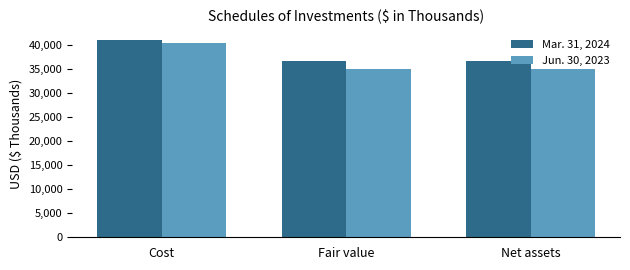

What is the maximum value shown in the chart?

40965